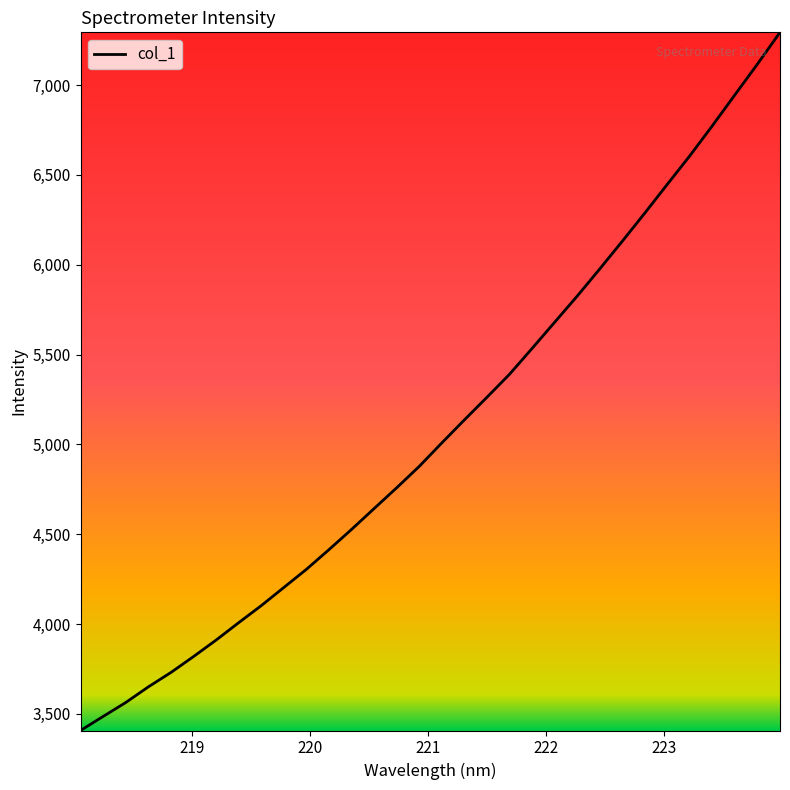

What is the smallest value displayed?

3407.2